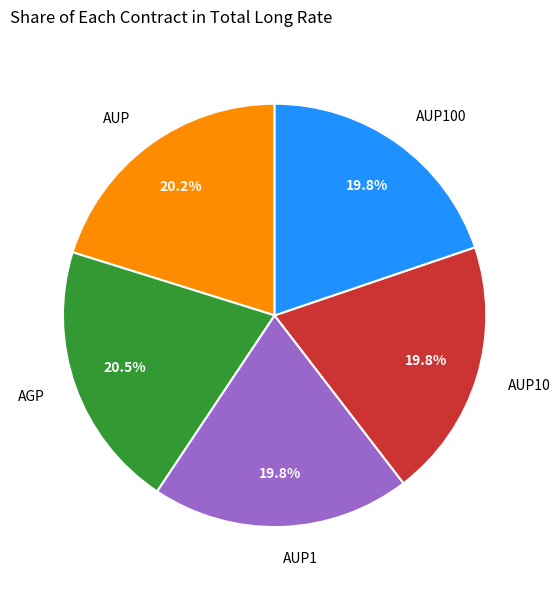

Between AGP and AUP100, which is larger?

AGP